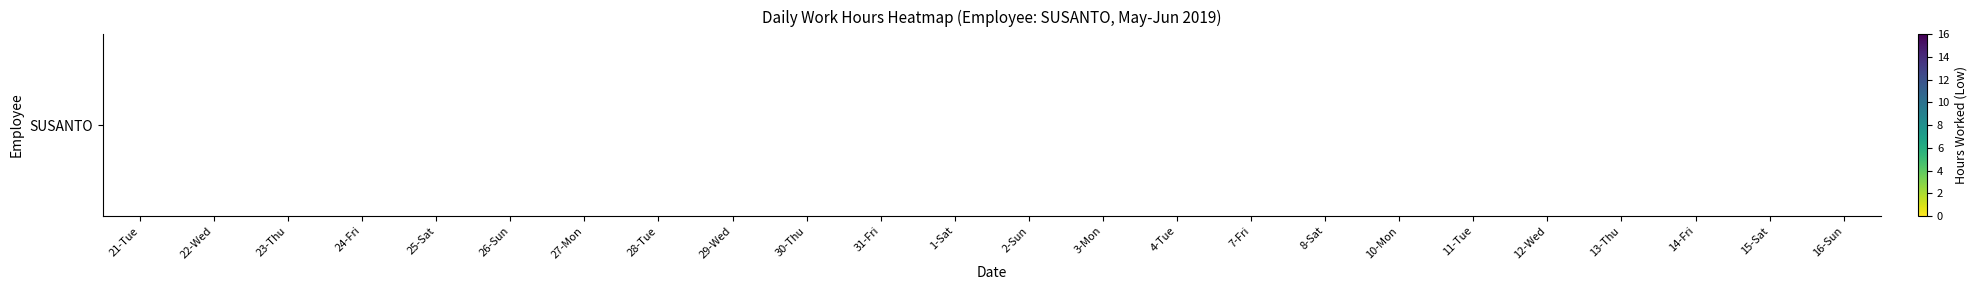

List the labels in order of value, largest first.

21-Tue, 22-Wed, 23-Thu, 24-Fri, 25-Sat, 26-Sun, 27-Mon, 28-Tue, 29-Wed, 30-Thu, 31-Fri, 1-Sat, 2-Sun, 3-Mon, 4-Tue, 7-Fri, 8-Sat, 10-Mon, 11-Tue, 12-Wed, 13-Thu, 14-Fri, 15-Sat, 16-Sun